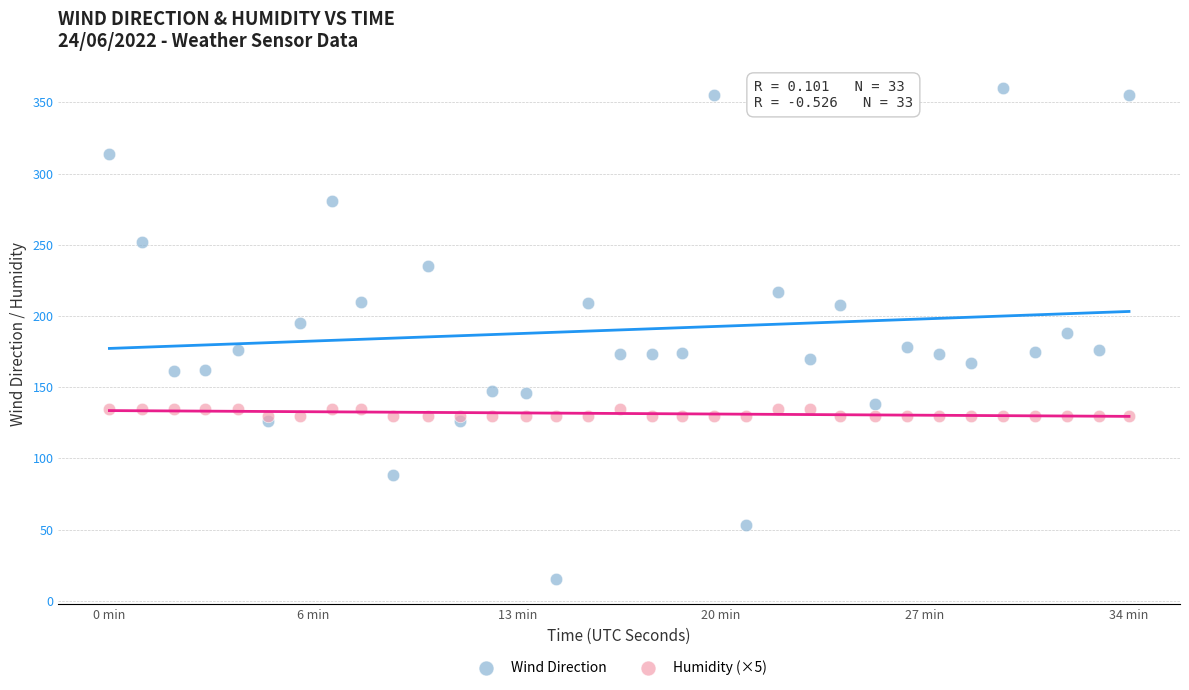

Which series reaches the minimum Y coordinate?

Wind Direction